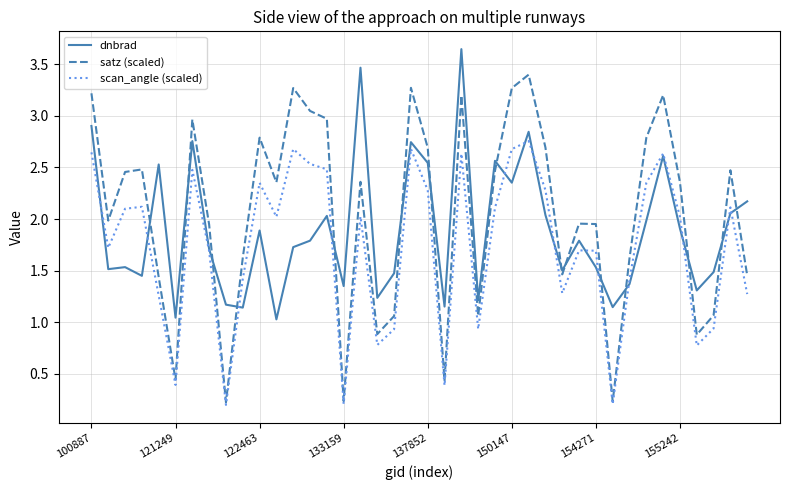

Which series has the largest range (max minus min)?

satz (scaled)